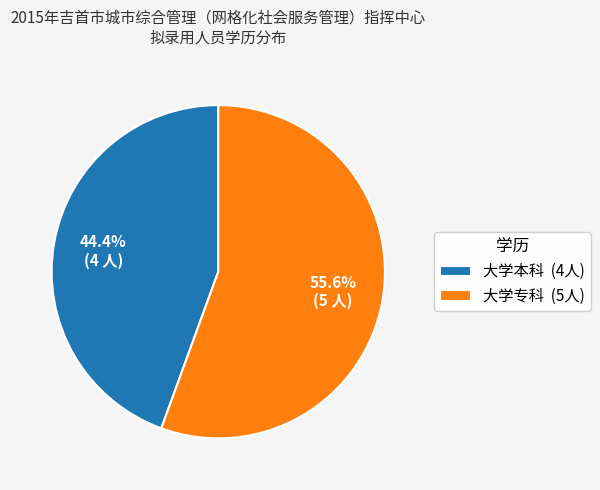

Between 大学专科 and 大学本科, which is larger?

大学专科